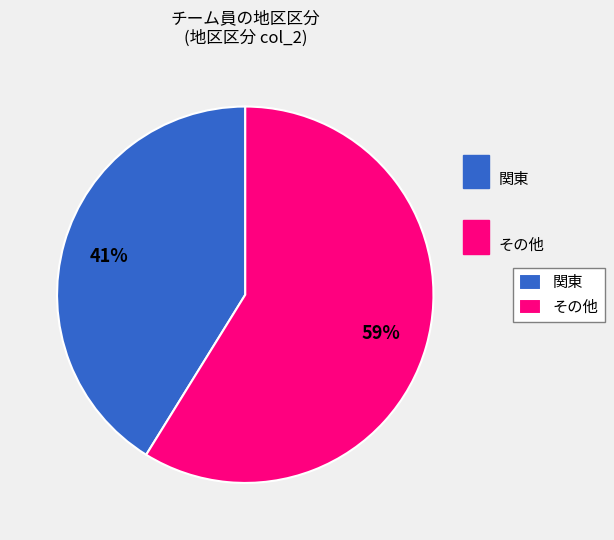

What is the smallest slice in the pie chart?

関東